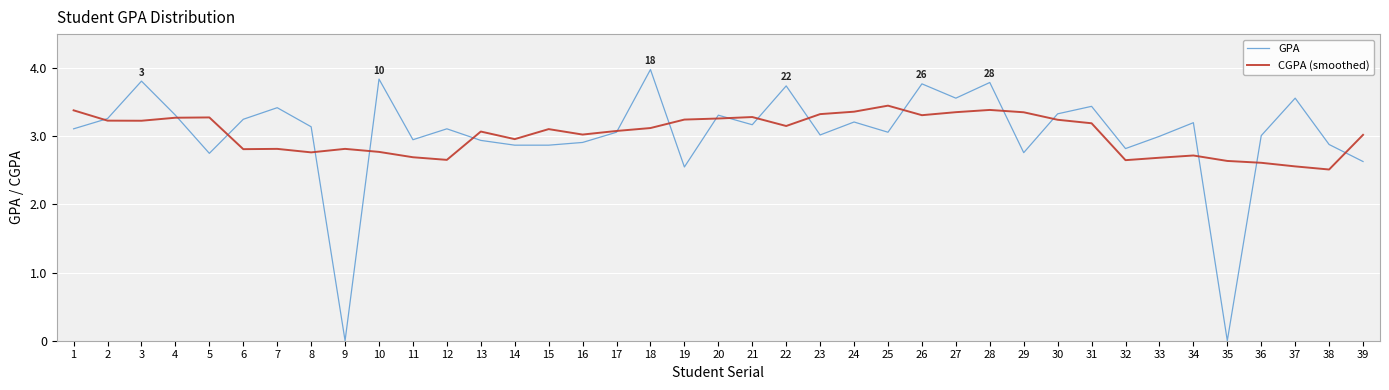

What are all the series names shown in the legend?

GPA, CGPA (smoothed)